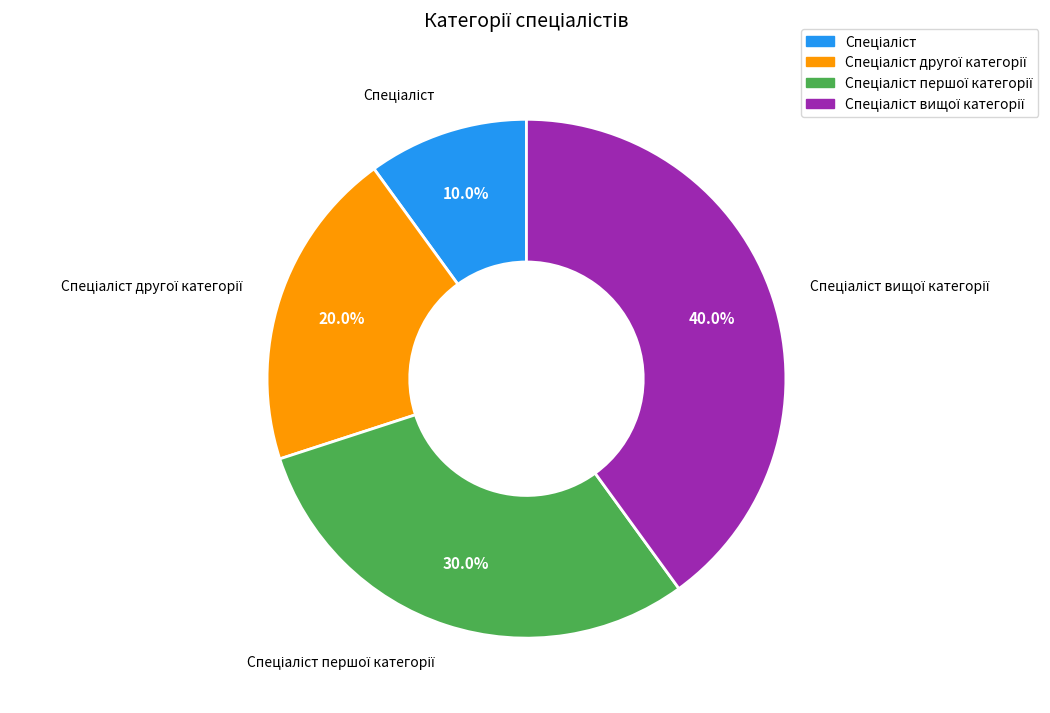

Does any single category account for the majority?

No